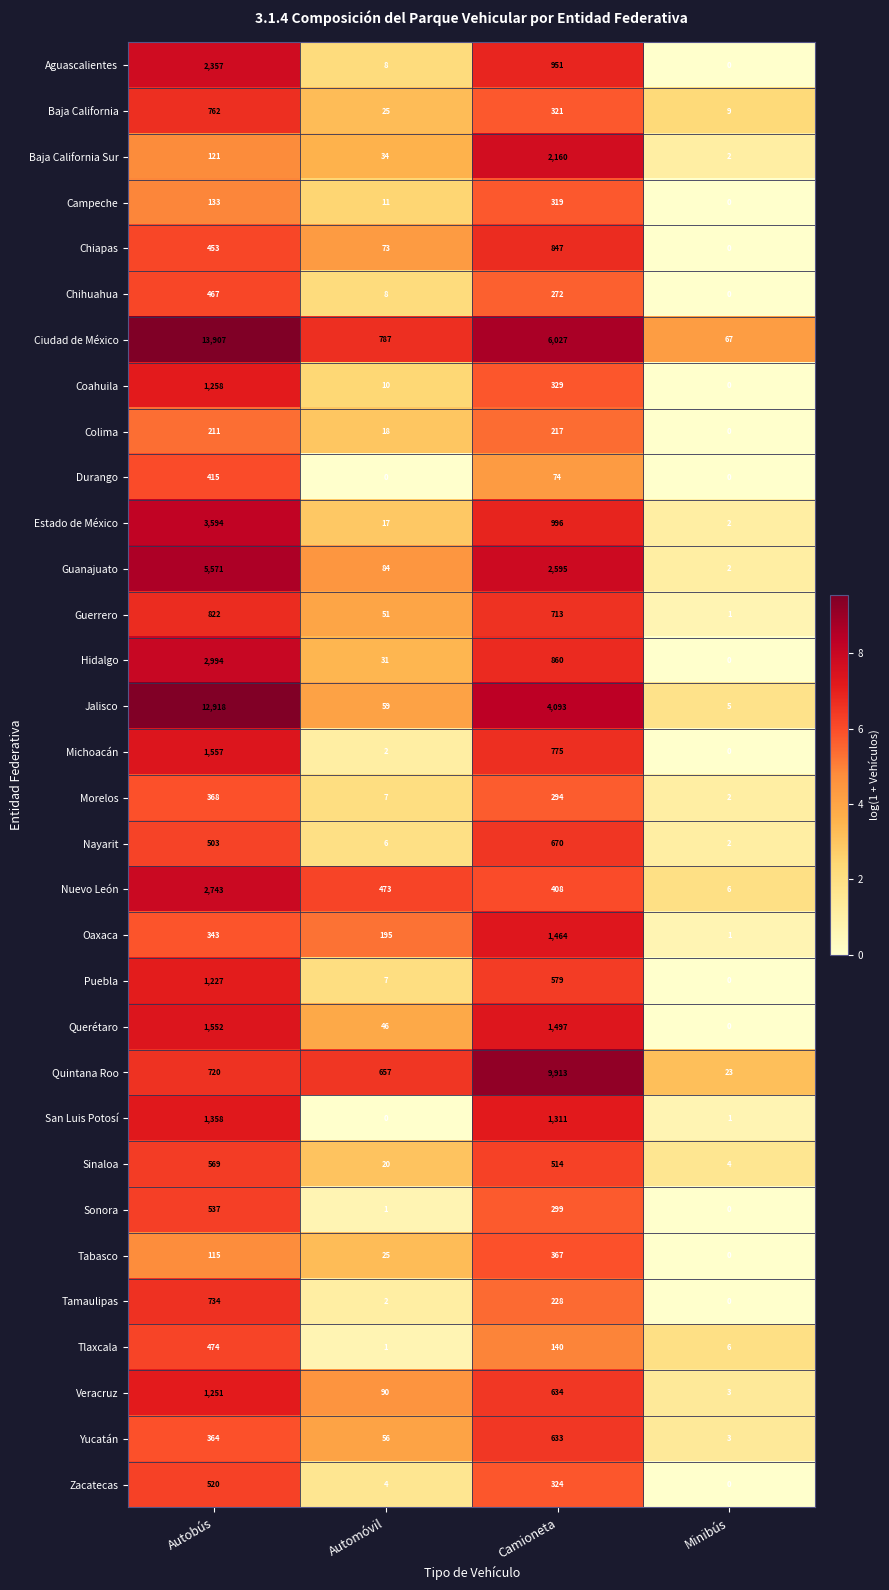

What is the greatest value displayed?

13907